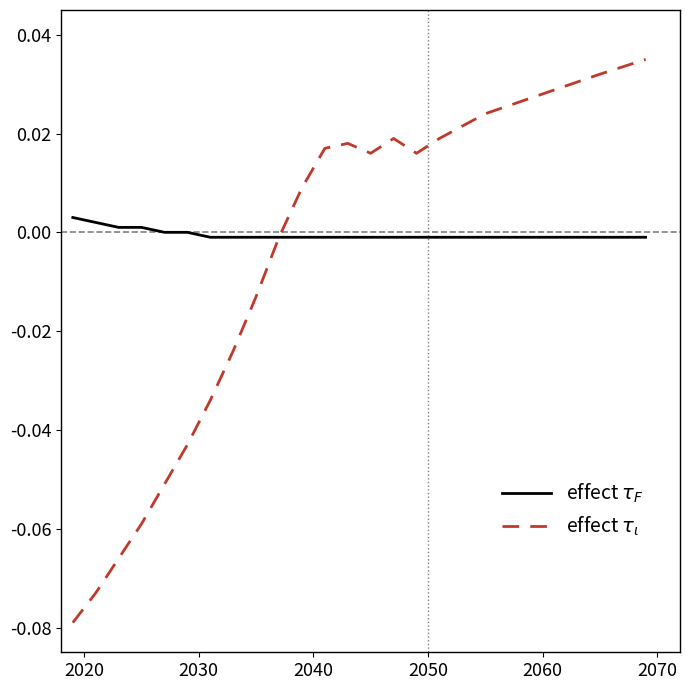

True or false: the data has more than 0 interior local peaks.

False